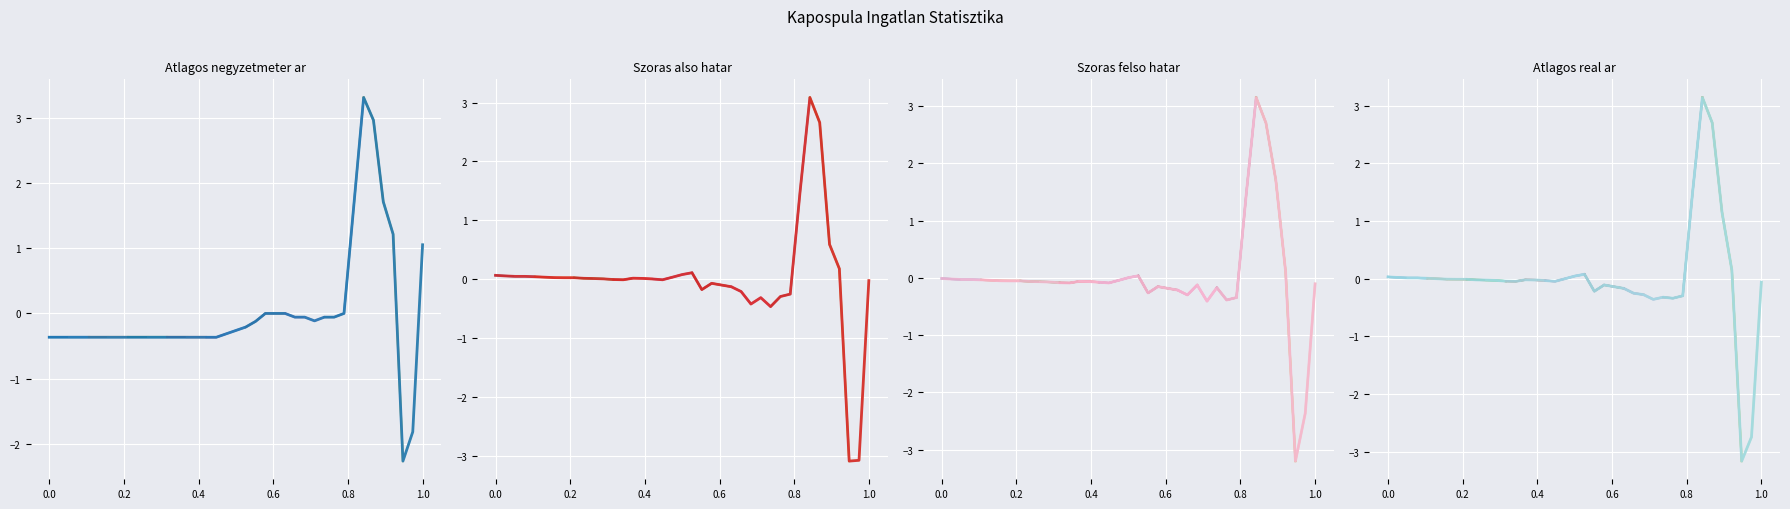

What is the sum of the Szoras_felso_hatar values at 2005-07 and 2005-01?

-0.1